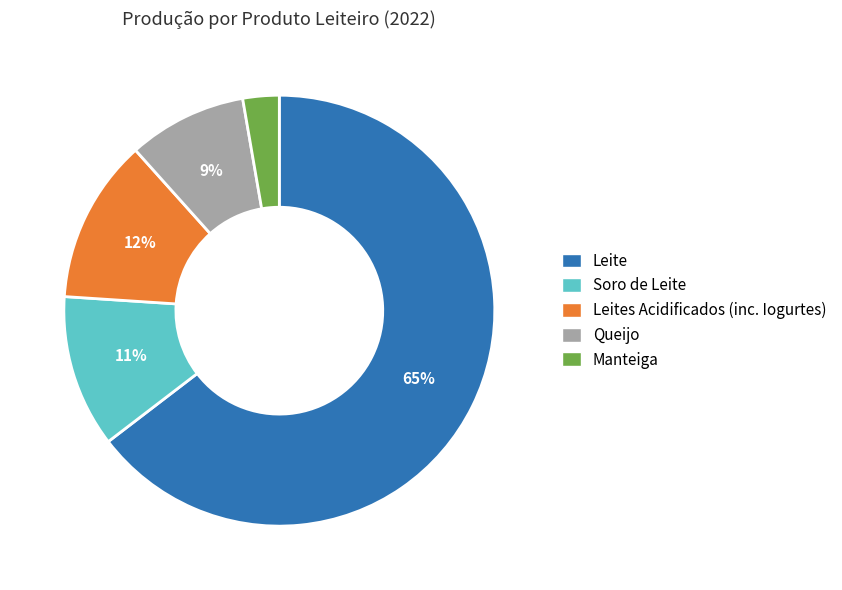

What percentage is the Leites Acidificados (inc. Iogurtes) slice, to the nearest percent?

12%